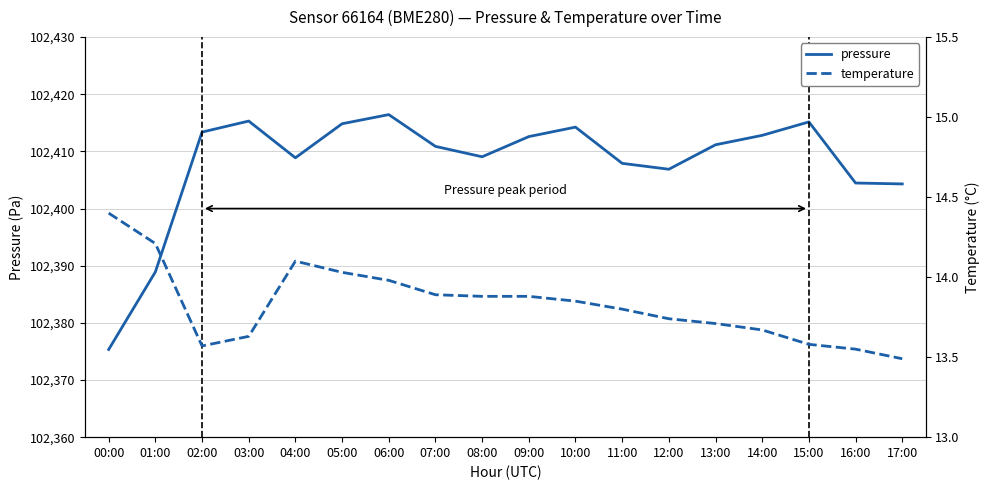

How many values in the pressure series are below 102411?

9